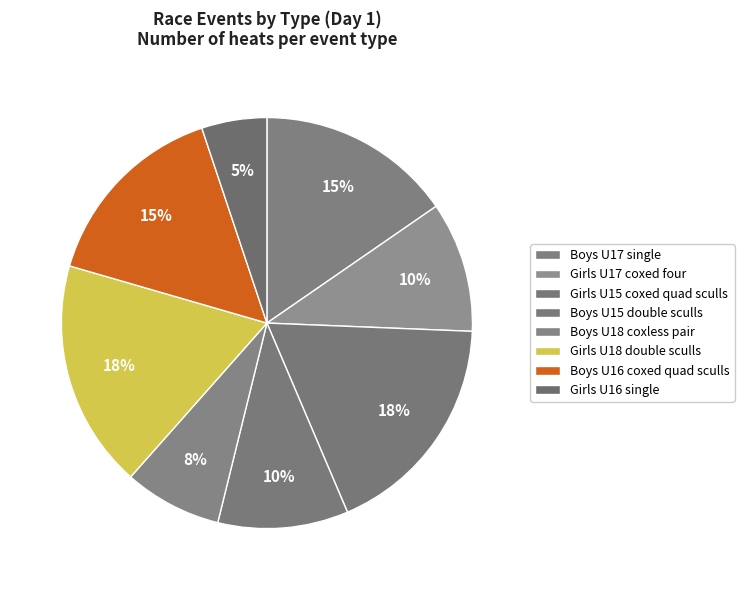

To the nearest percent, what is the average slice percentage?

12%